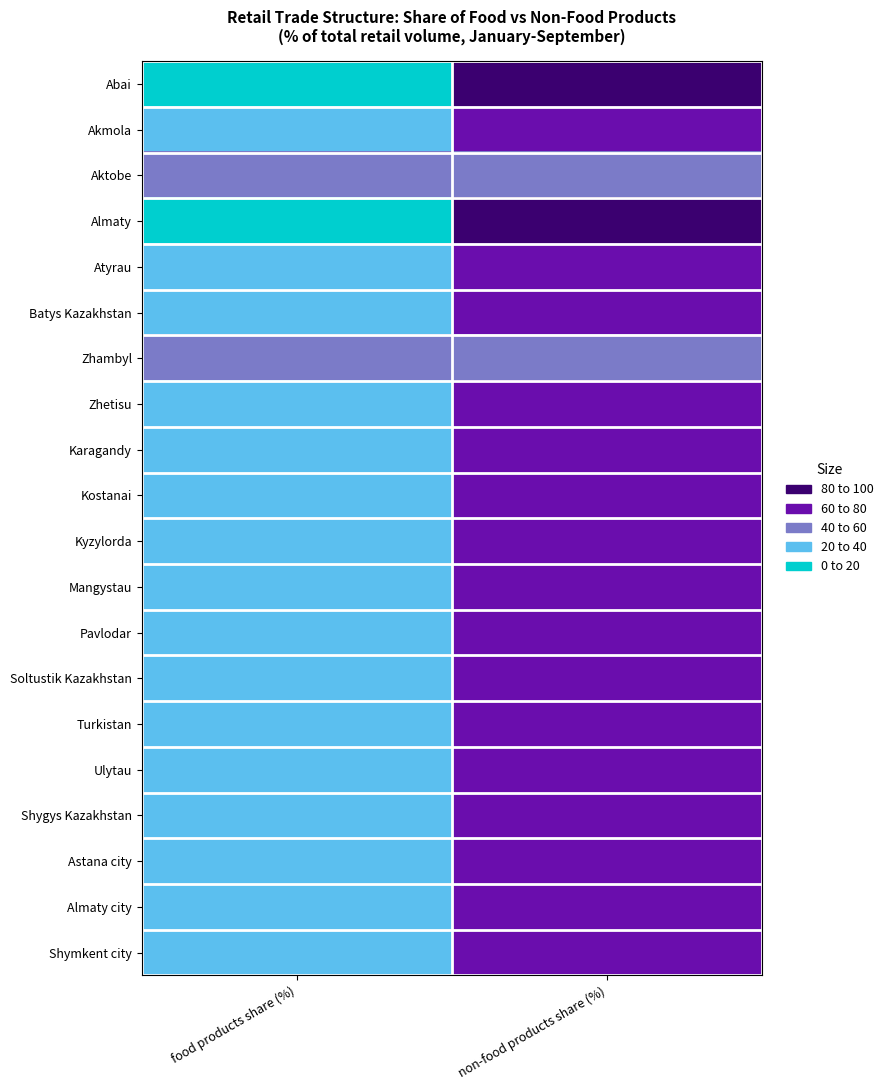

Which series has the largest range (max minus min)?

Abai